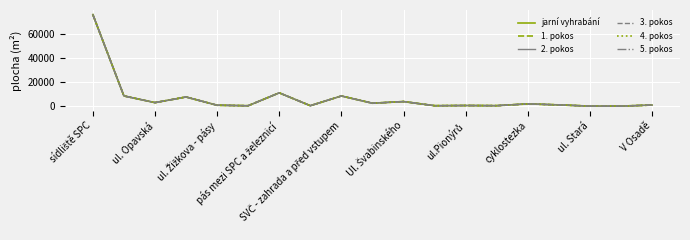

Does the chart have visible grid lines?

Yes